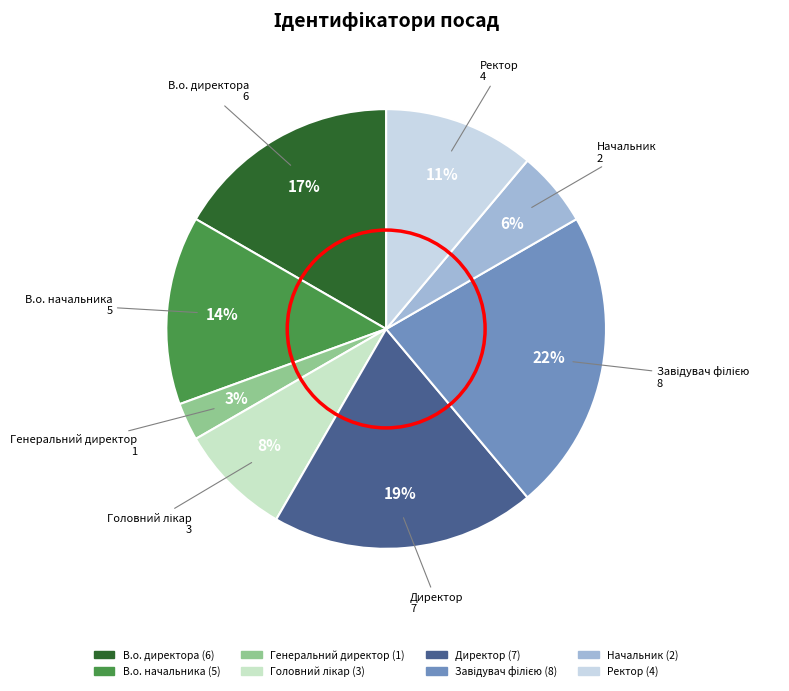

True or false: В.о. начальника accounts for 14% of the total.

True